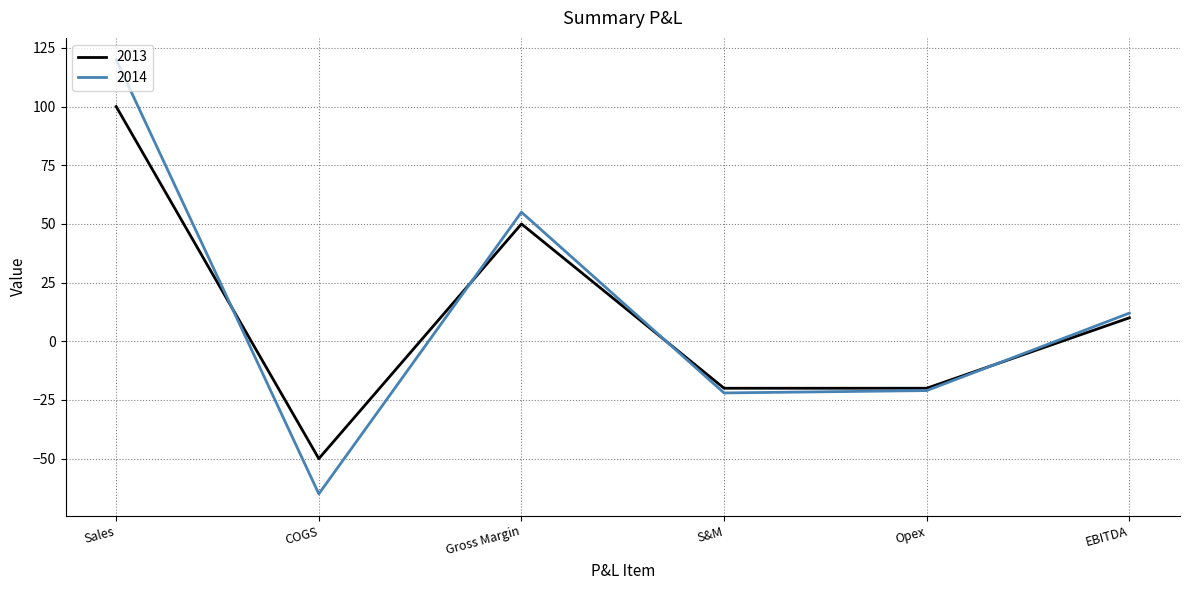

True or false: 2014 and 2013 intersect in this chart.

True